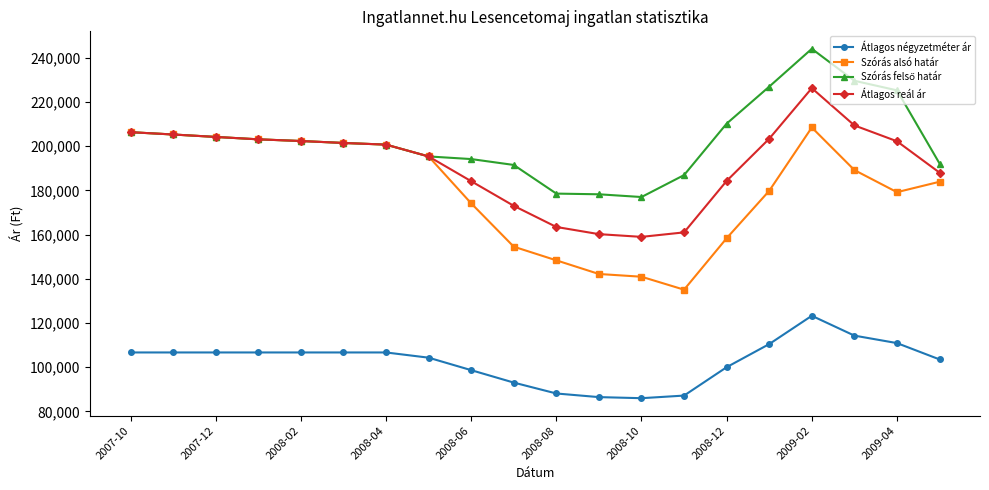

Which series has the widest spread of values?

Szórás alsó határ